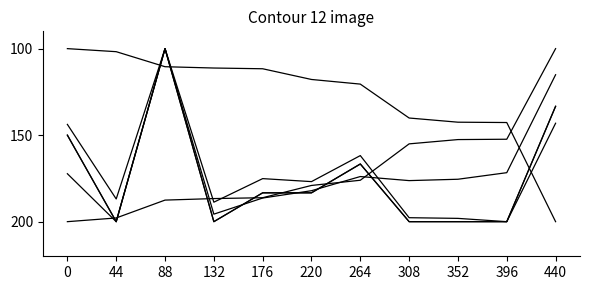

Does the chart display data point markers on the line(s)?

No